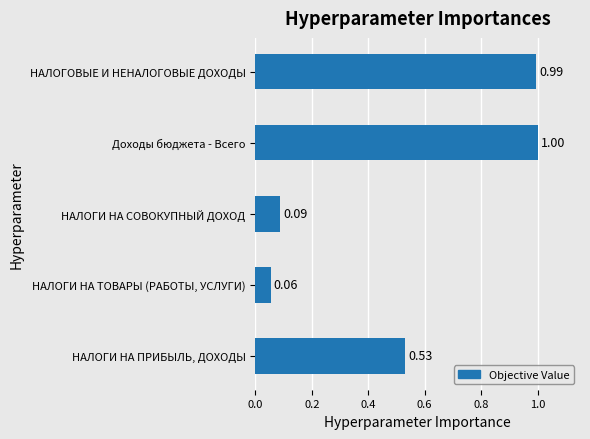

What is the change in value from НАЛОГИ НА ПРИБЫЛЬ, ДОХОДЫ to НАЛОГИ НА СОВОКУПНЫЙ ДОХОД?

-0.4